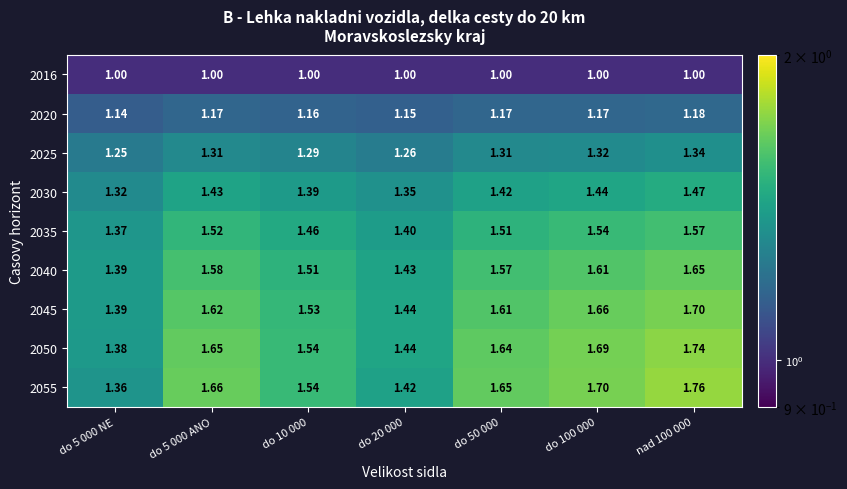

What is the spread (max minus min) of values at do 5 000 NE?

0.4